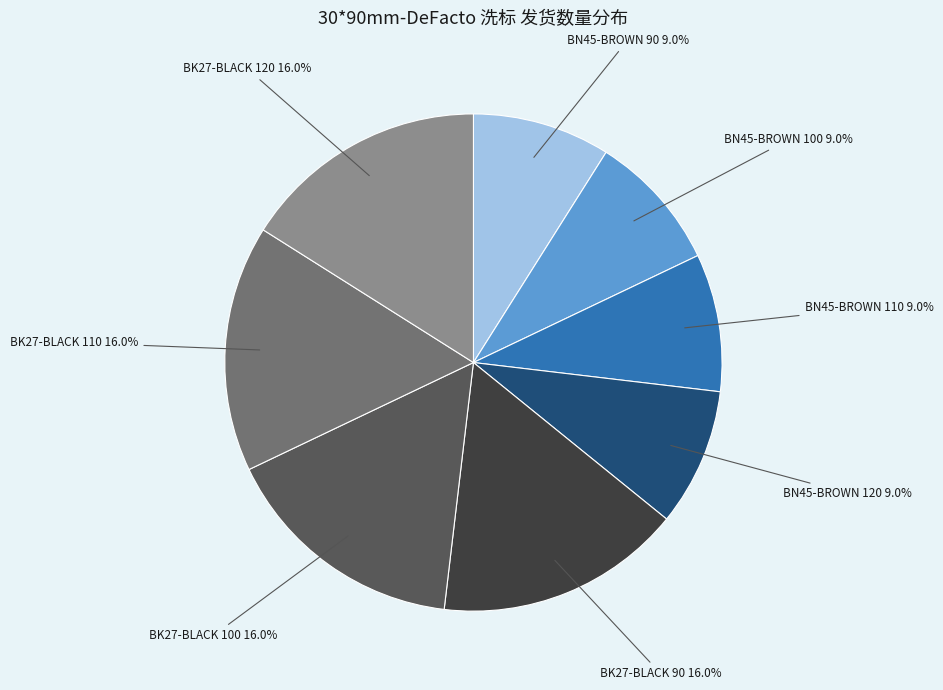

Is there a majority slice in this chart?

No